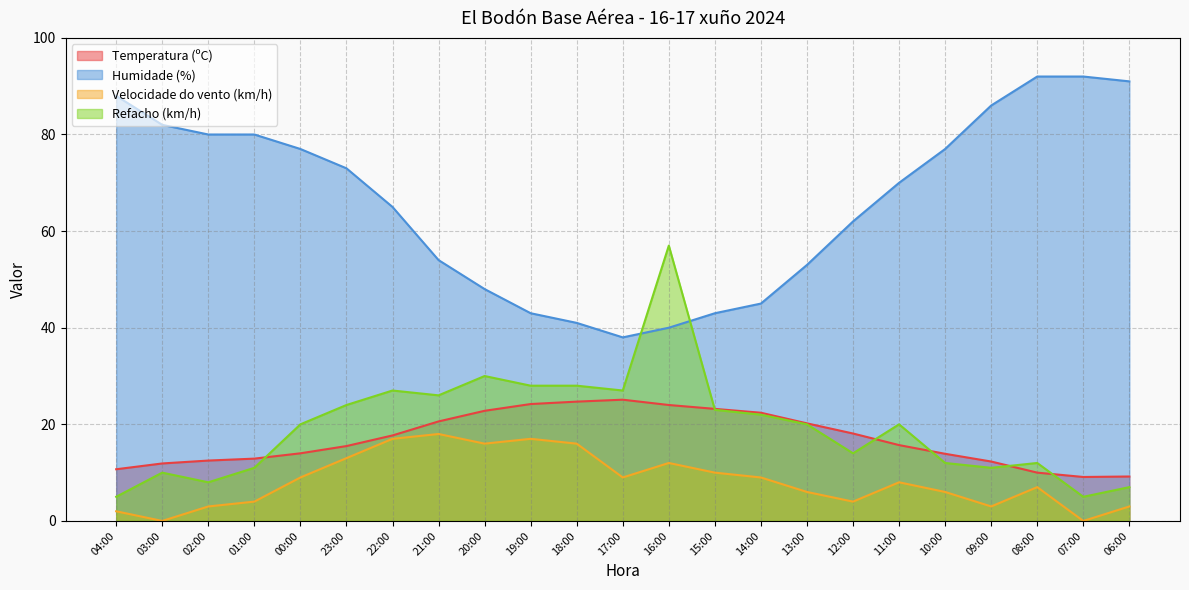

Reading right to left, what are all the values shown in this chart?

Temperatura (ºC): 9.2	9.1	10.0	12.3	13.9	15.7	18.1	20.2	22.4	23.2	24.0	25.1	24.7	24.2	22.8	20.6	17.7	15.5	14.0	12.9	12.5	11.9	10.7
Humidade (%): 91.0	92.0	92.0	86.0	77.0	70.0	62.0	53.0	45.0	43.0	40.0	38.0	41.0	43.0	48.0	54.0	65.0	73.0	77.0	80.0	80.0	82.0	88.0
Velocidade do vento (km/h): 3.0	0.0	7.0	3.0	6.0	8.0	4.0	6.0	9.0	10.0	12.0	9.0	16.0	17.0	16.0	18.0	17.0	13.0	9.0	4.0	3.0	0.0	2.0
Refacho (km/h): 7.0	5.0	12.0	11.0	12.0	20.0	14.0	20.0	22.0	23.0	57.0	27.0	28.0	28.0	30.0	26.0	27.0	24.0	20.0	11.0	8.0	10.0	5.0